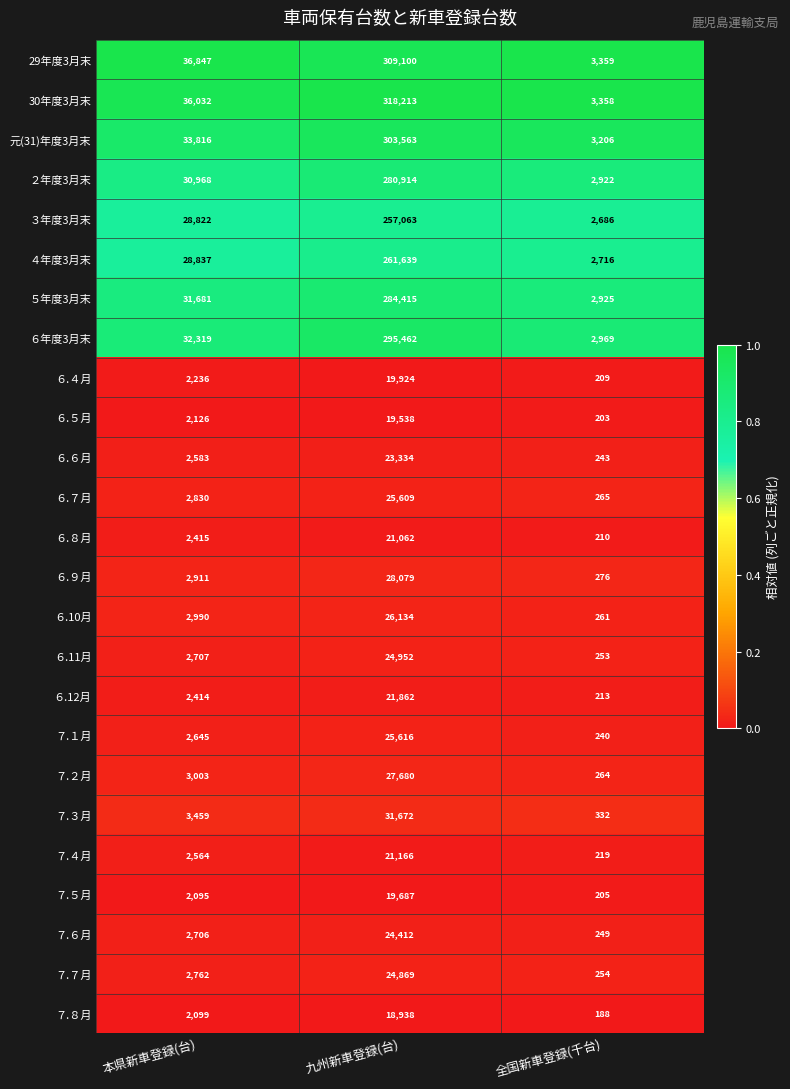

Which category has the lowest value across all series?

全国新車登録(千台)